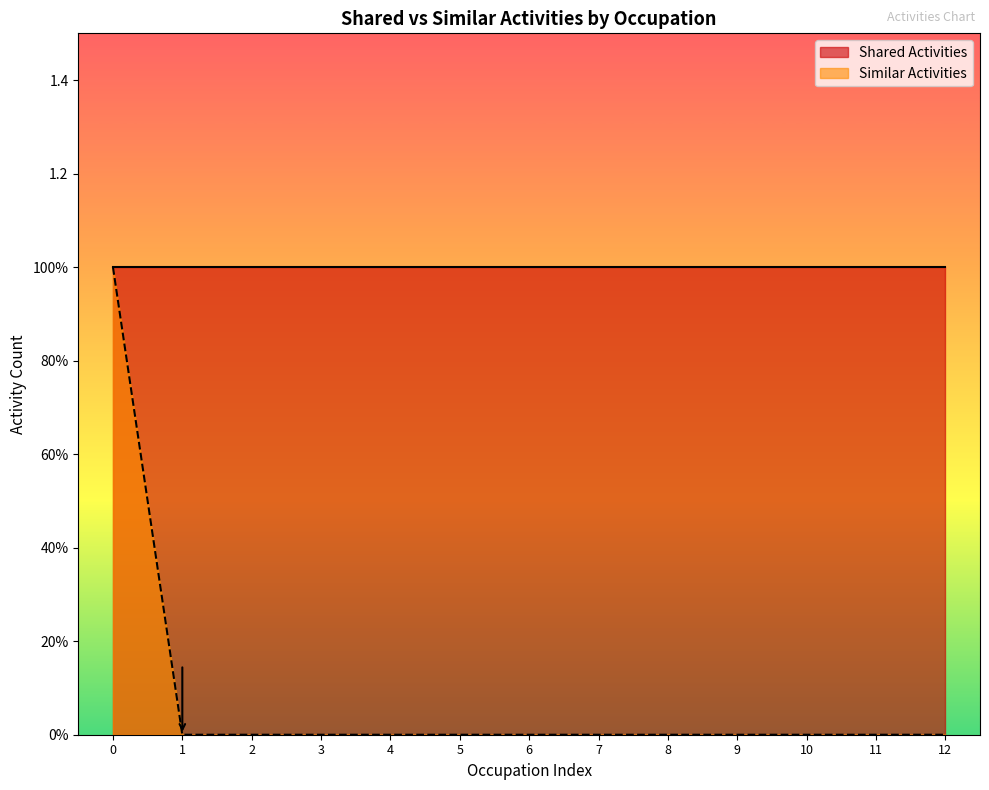

What is the greatest value displayed?

1